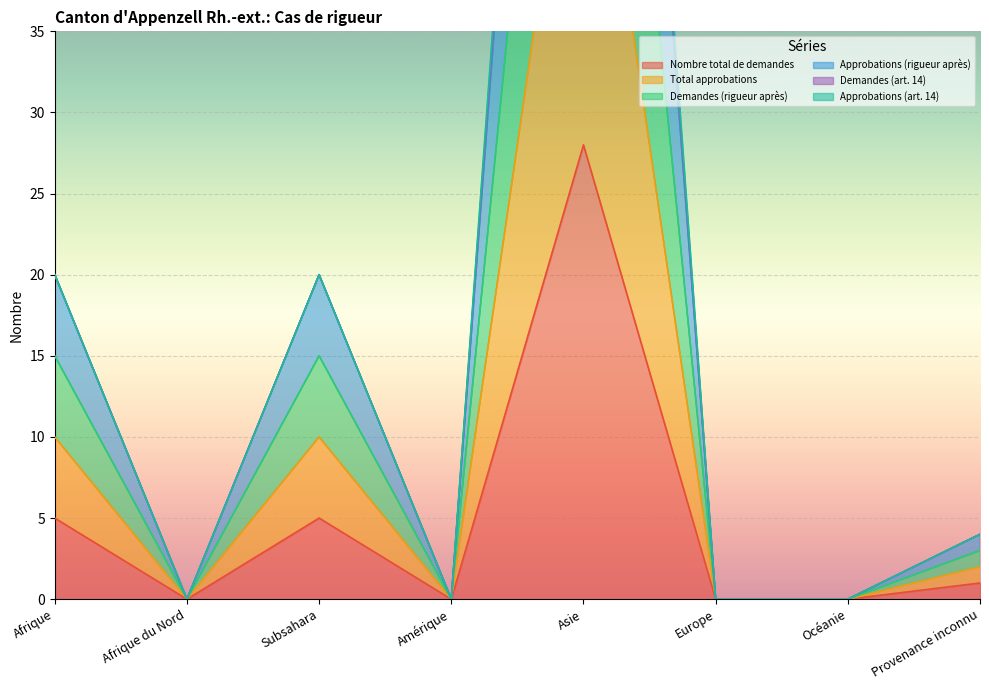

In Nombre total de demandes, how many points are higher than both neighbors (excluding endpoints)?

2